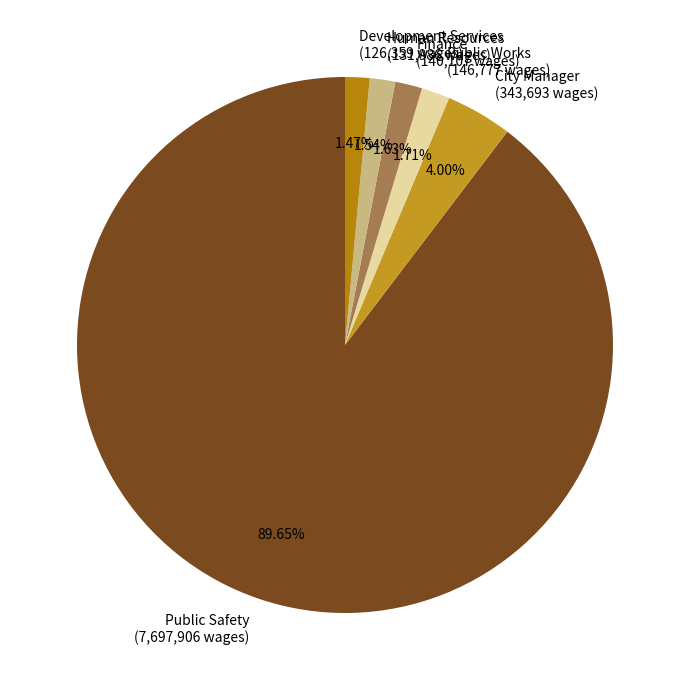

Which has a higher value, City Manager (343,693 wages) or Human Resources (131,986 wages)?

City Manager (343,693 wages)